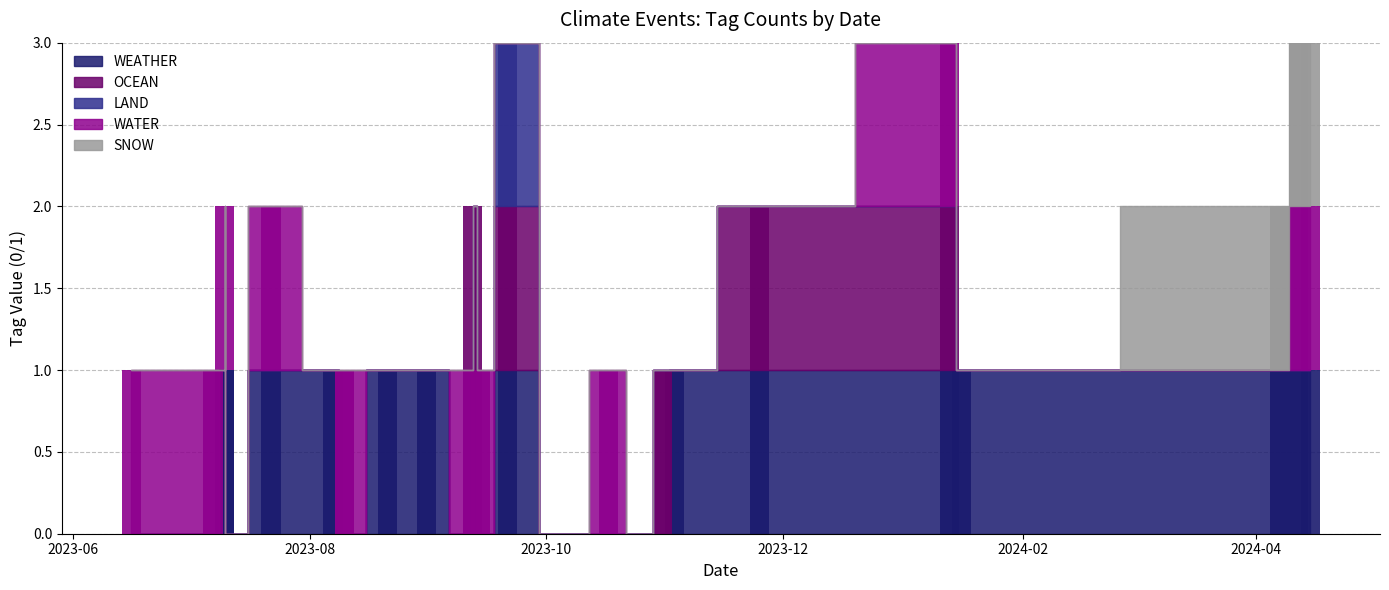

What are all the series names shown in the legend?

WEATHER, OCEAN, LAND, WATER, SNOW